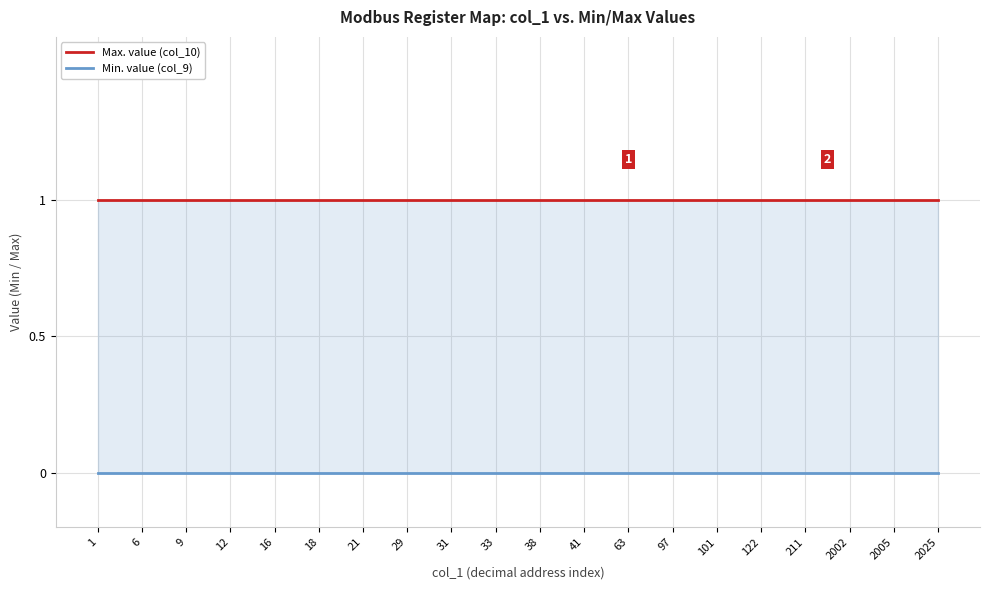

List the series in order of their peak value, highest first.

Max. value (col_10), Min. value (col_9)